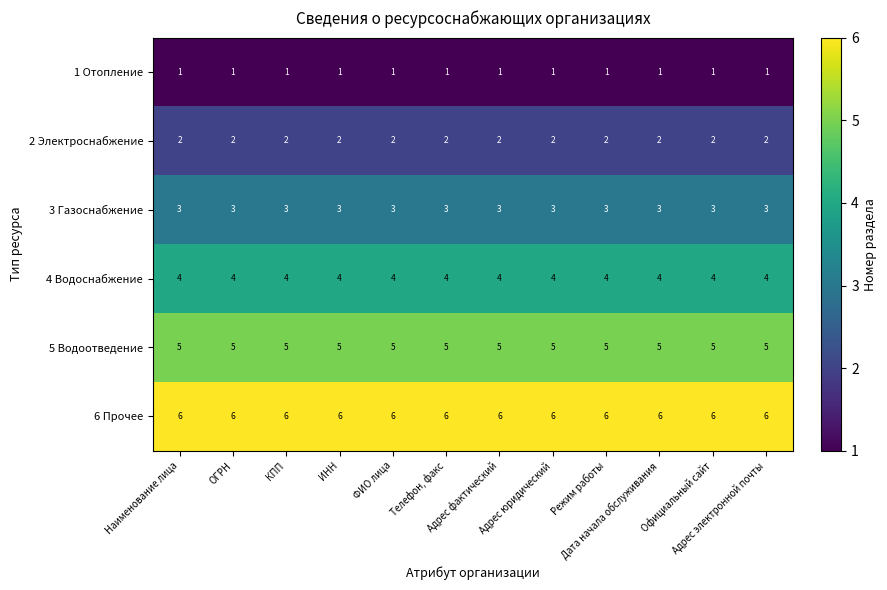

At how many categories does at least one series exceed 3?

12